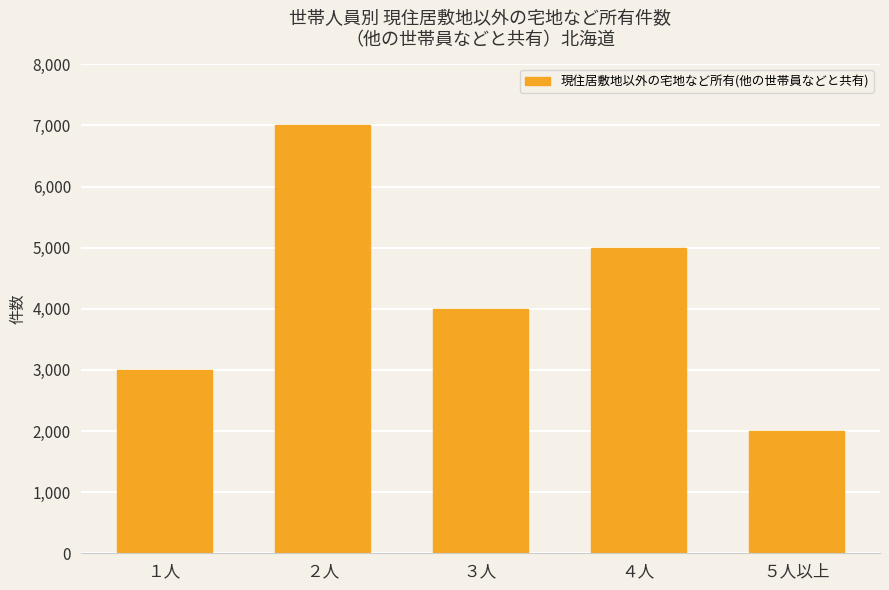

What is the change in value from ２人 to ４人?

-2000